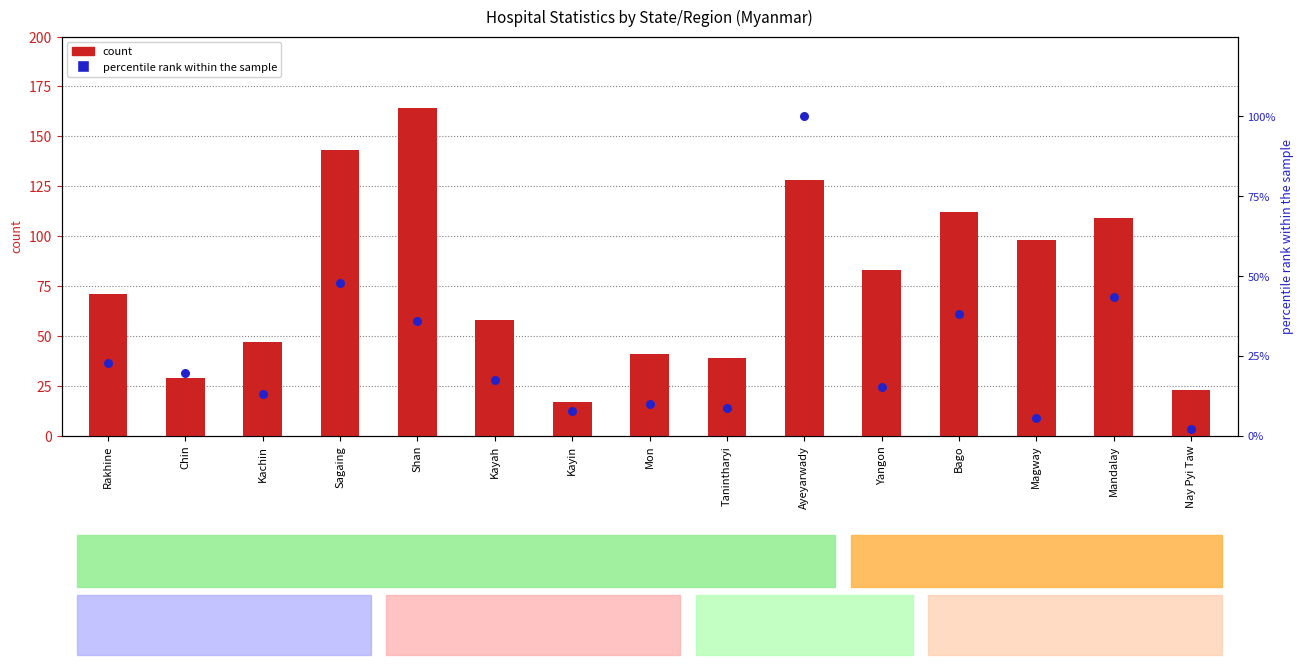

Which series has the largest total across all categories?

count